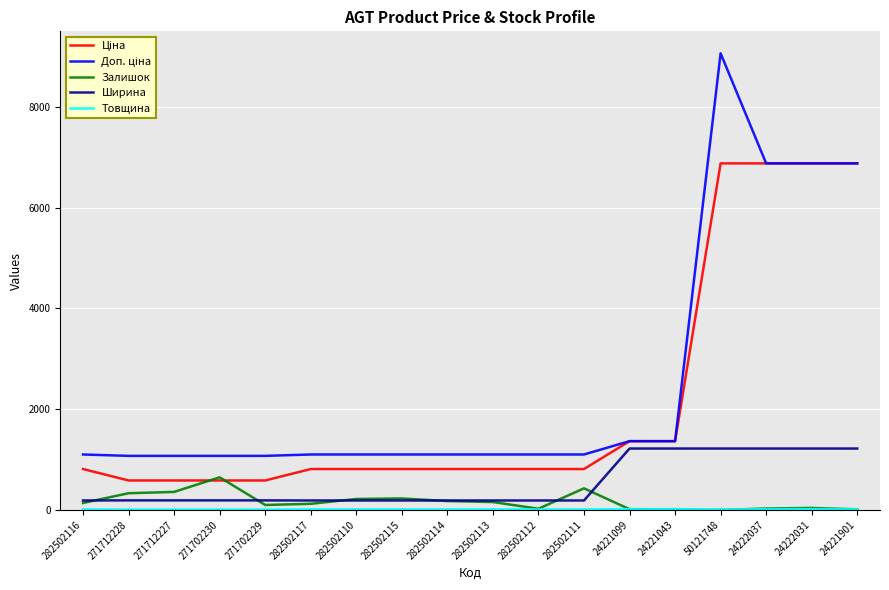

Which series changed the most between 282502110 and 24221043?

Ширина